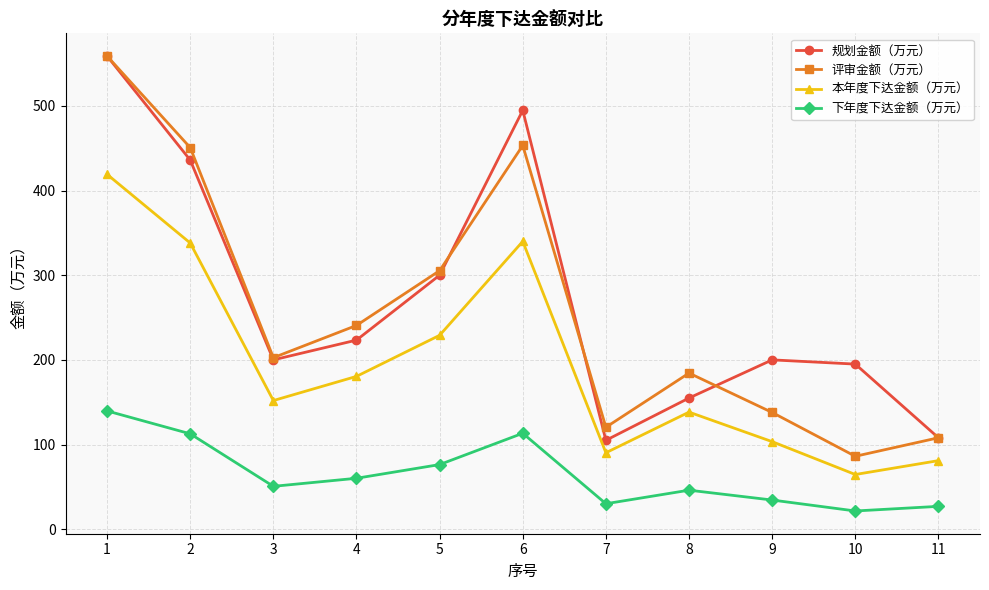

What is the difference between the maximum and minimum values in the 评审金额（万元） series?

472.6